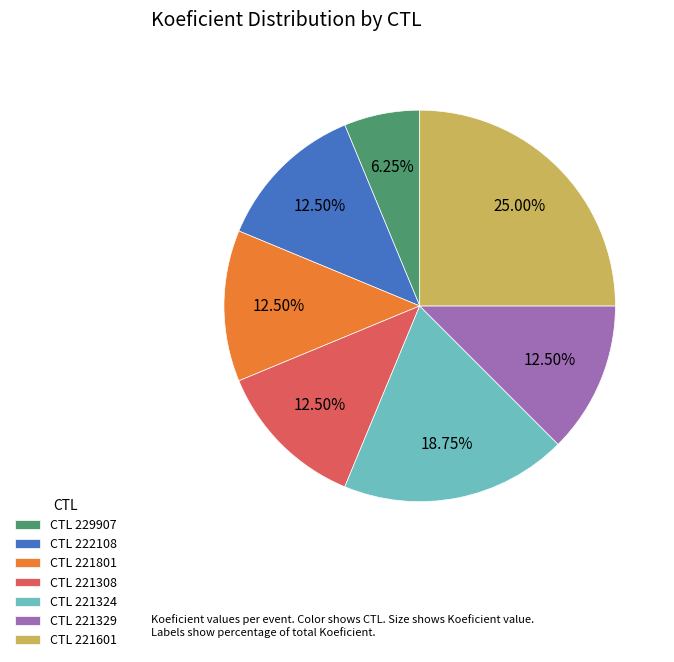

How many segments does this pie chart have?

7